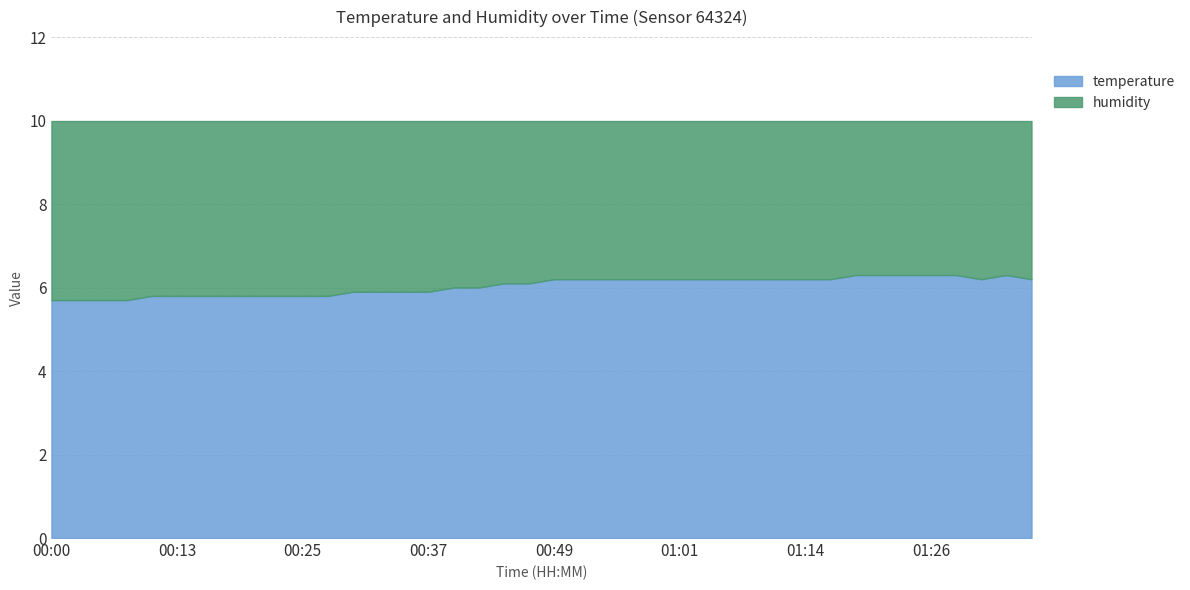

Does the chart have visible grid lines?

Yes